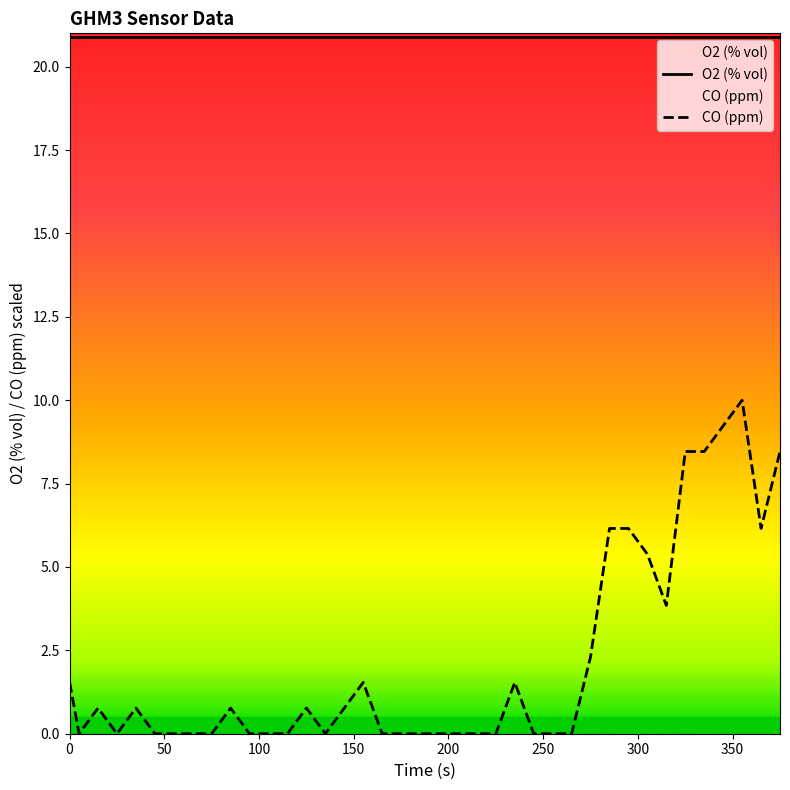

Rank the series by their maximum value, from highest to lowest.

O2 (% vol), CO (ppm)